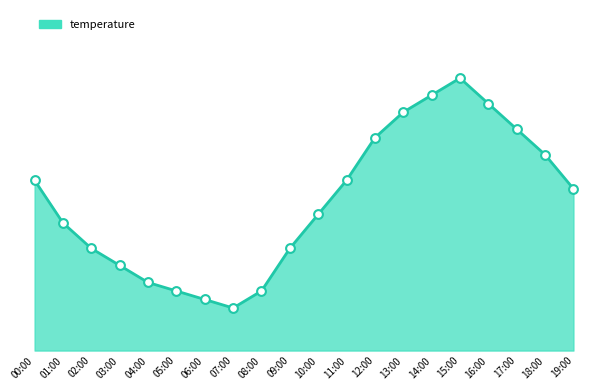

What is the change in value from 14:00 to 18:00?

-0.7